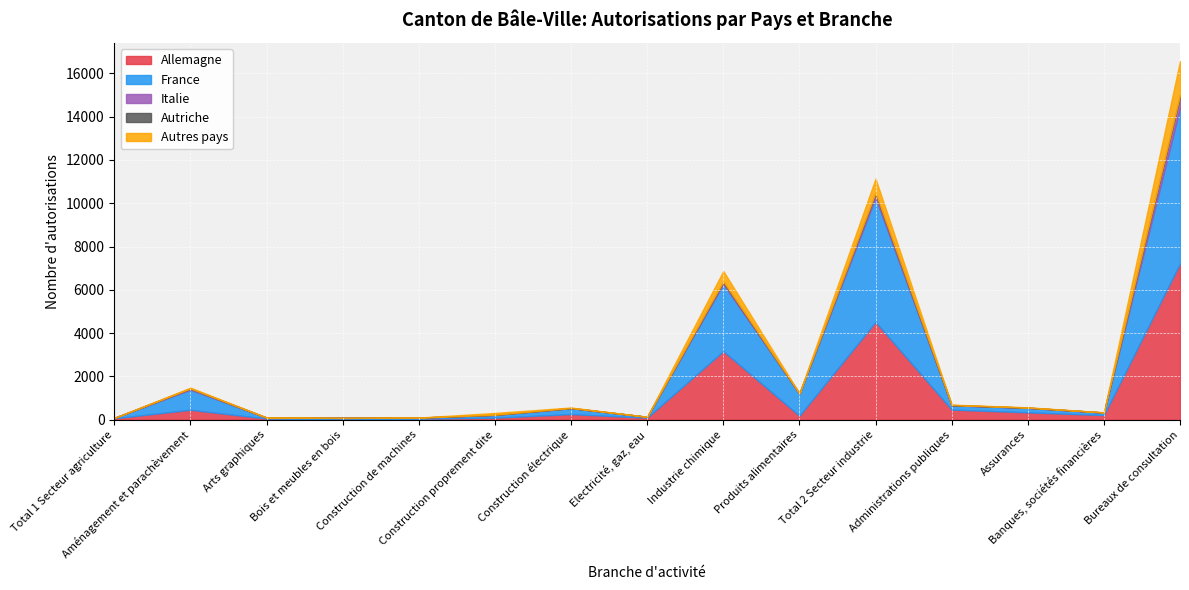

What is the label of the 6th point from the left?

Construction proprement dite